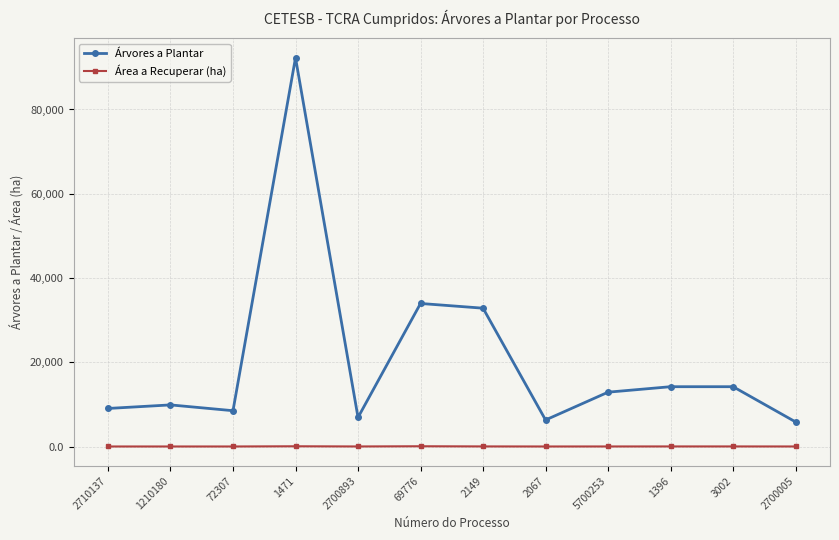

Rank the series by their maximum value, from lowest to highest.

Área a Recuperar (ha), Árvores a Plantar